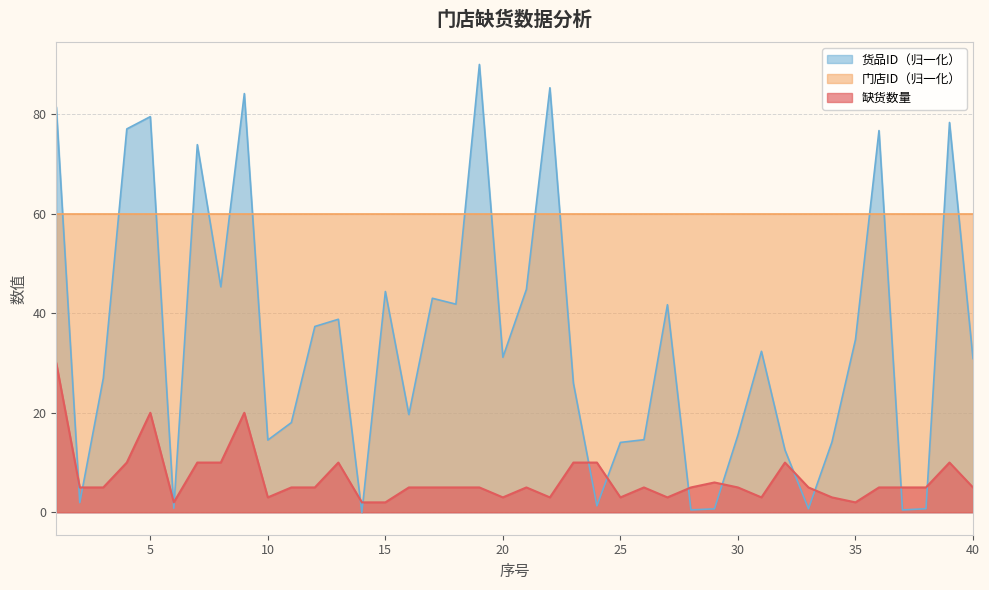

Which label corresponds to the smallest value in the chart?

14